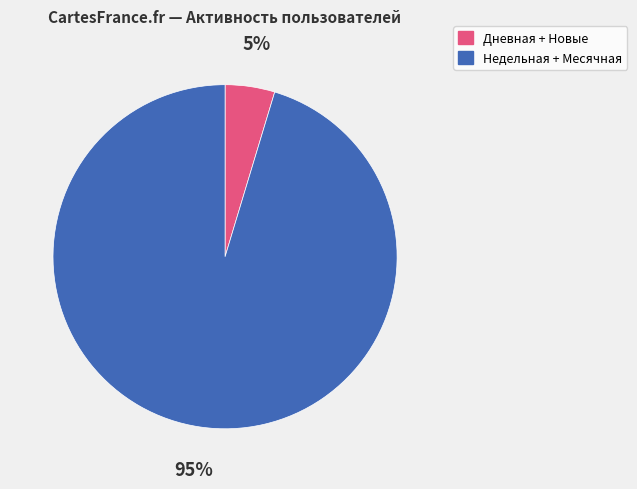

To the nearest percent, what is the average slice percentage?

50%